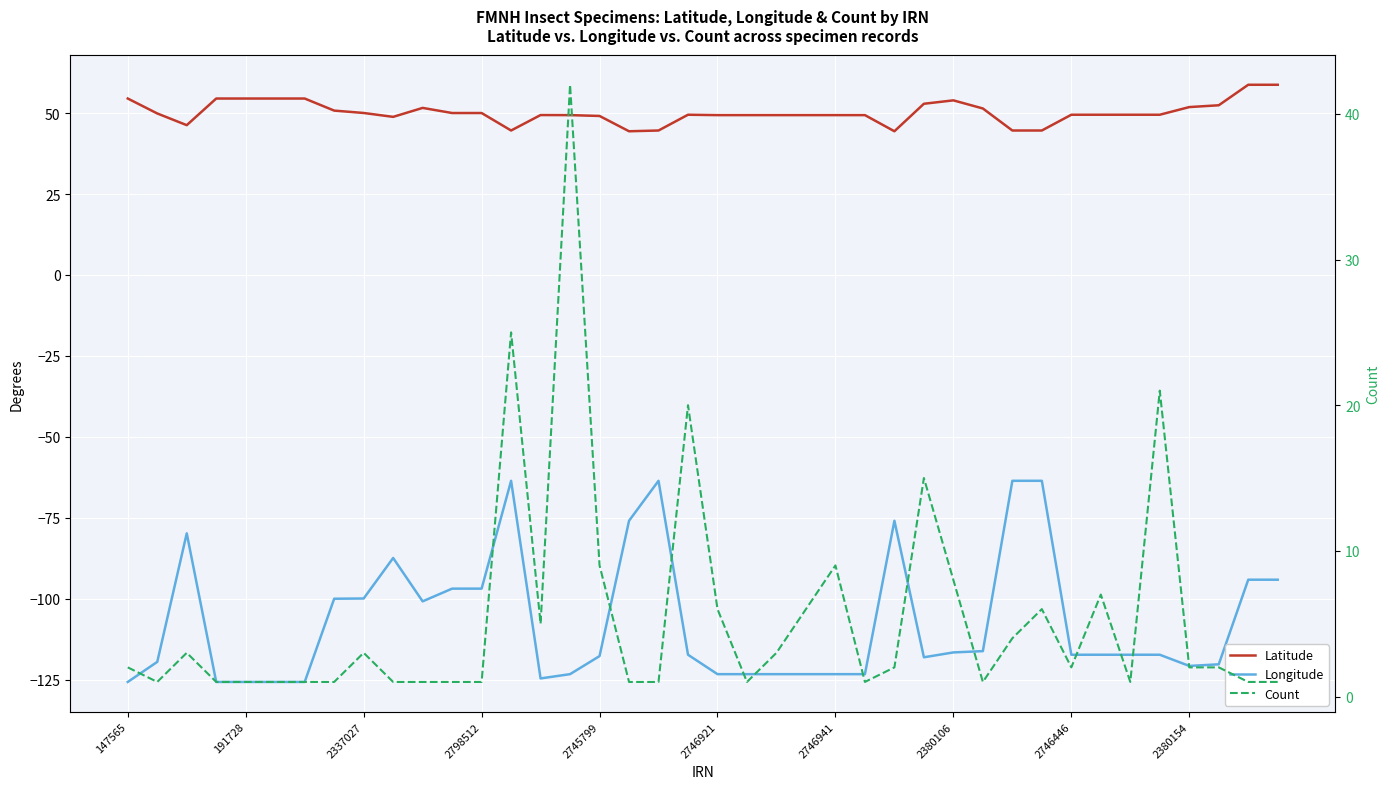

What is the label of the 14th point from the right?

26